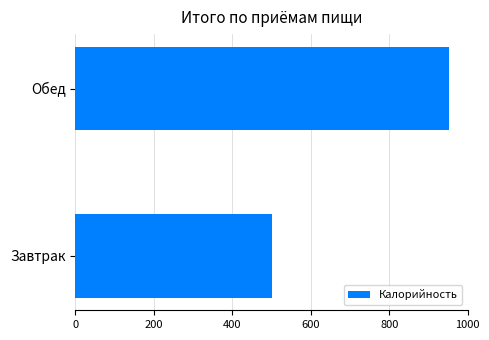

True or false: the data shows 501 at Завтрак.

True